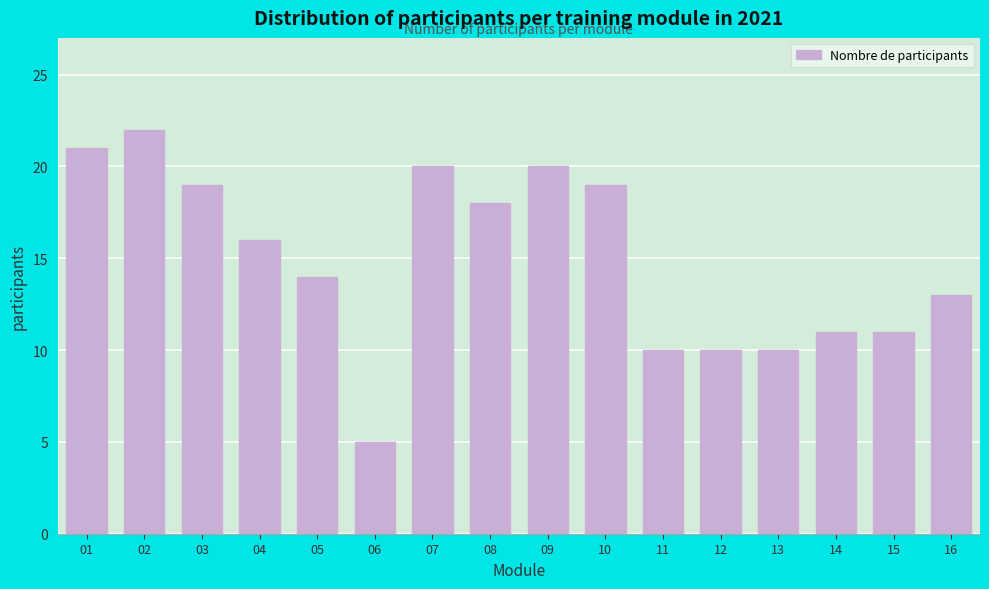

Reading left to right, extract all data points from this chart.

21	22	19	16	14	5	20	18	20	19	10	10	10	11	11	13